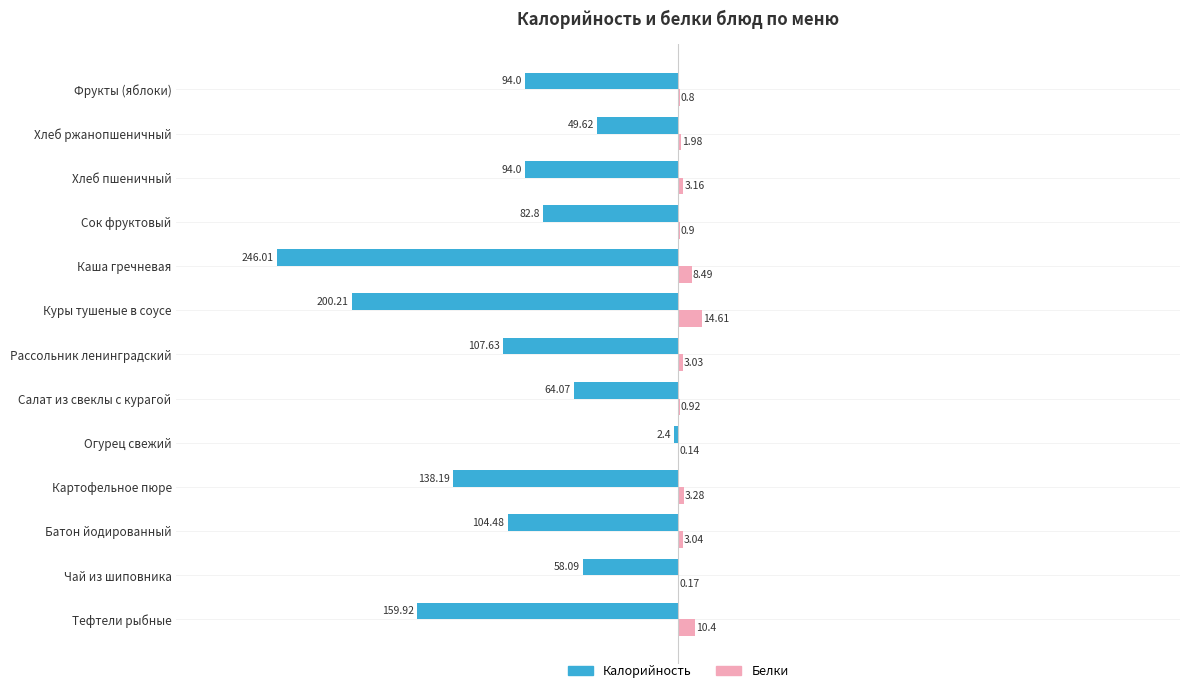

Which series has the widest spread of values?

Калорийность